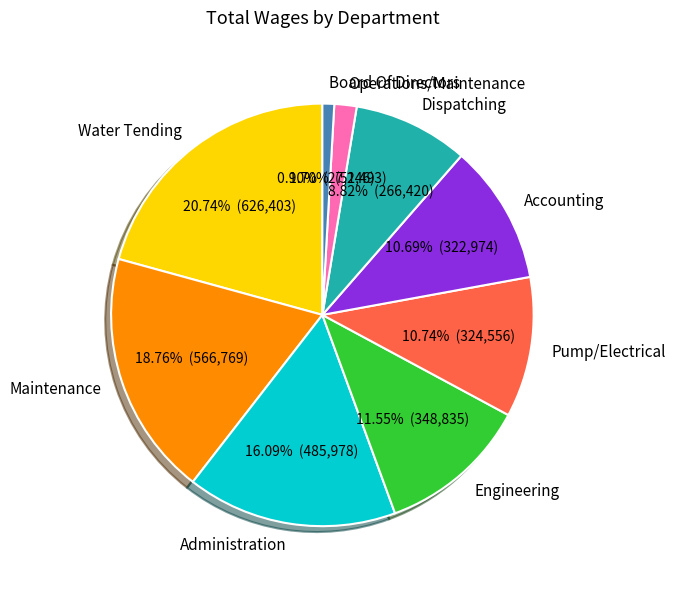

Is there a majority slice in this chart?

No